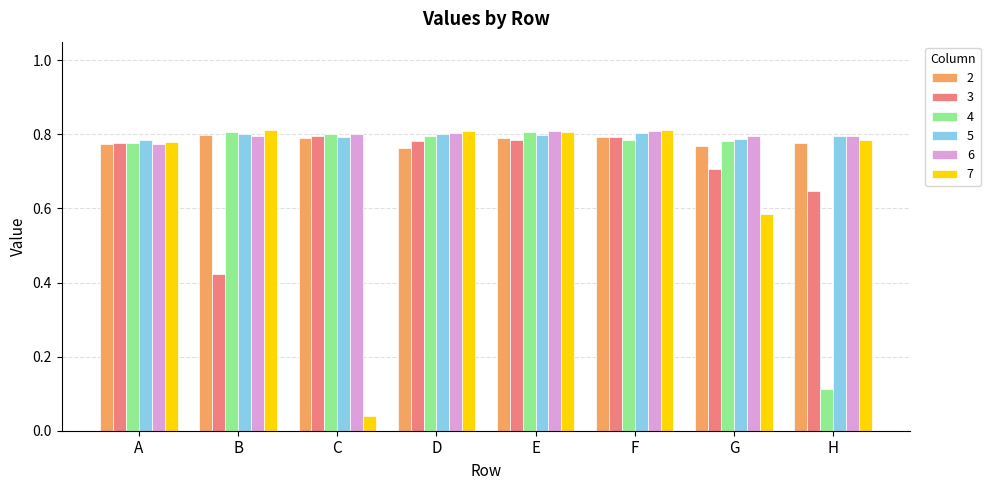

How many groups of bars are there?

8